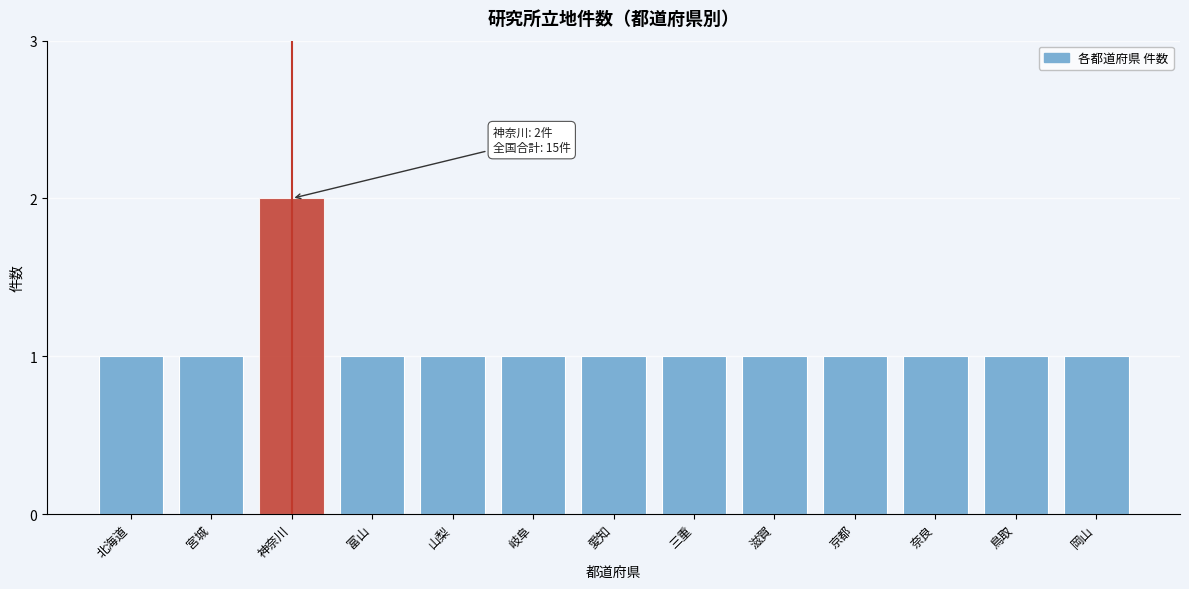

Reading left to right, extract all data points from this chart.

1	1	2	1	1	1	1	1	1	1	1	1	1